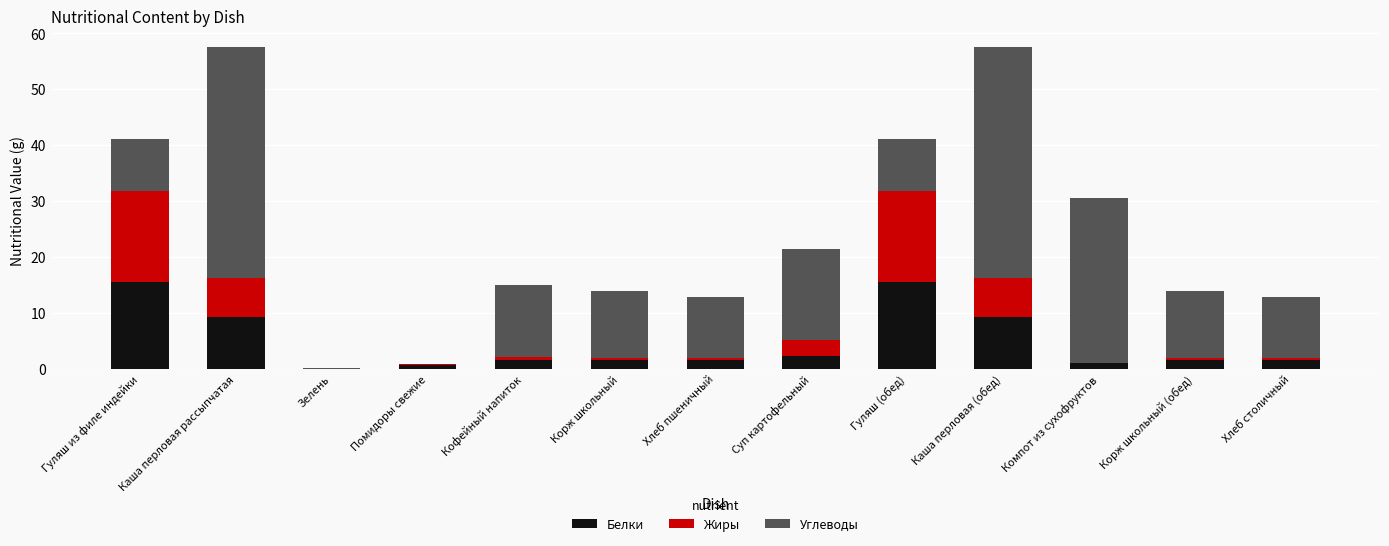

What is the total value across all series at Каша перловая рассыпчатая?

57.6